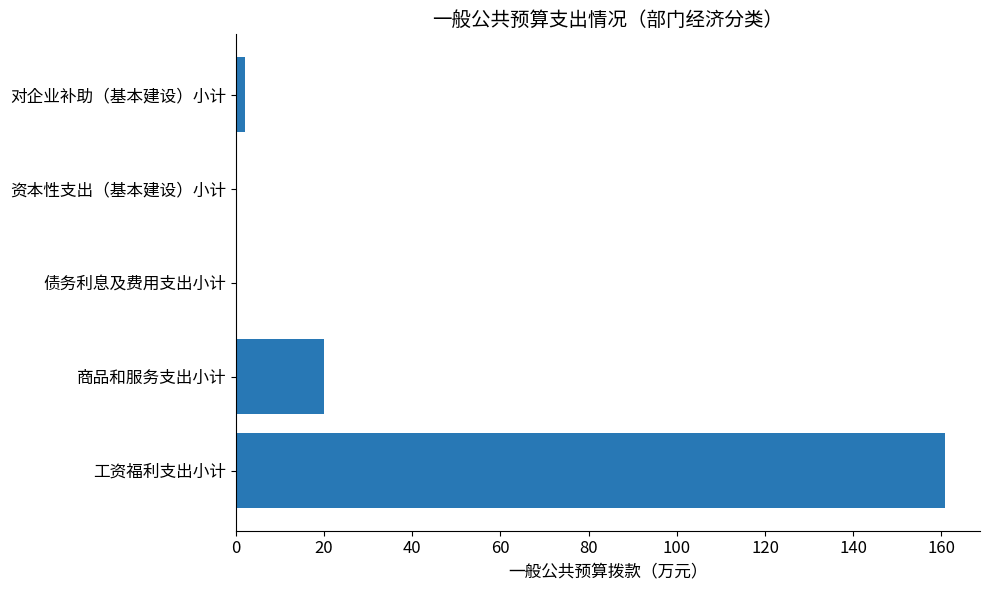

Reading bottom to top, extract all data points from this chart.

工资福利支出小计=160.7	商品和服务支出小计=20.1	债务利息及费用支出小计=0.0	资本性支出（基本建设）小计=0.0	对企业补助（基本建设）小计=2.0